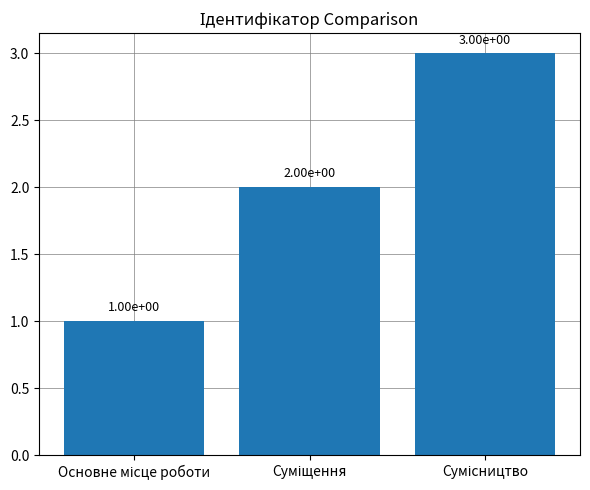

What is the greatest value displayed?

3